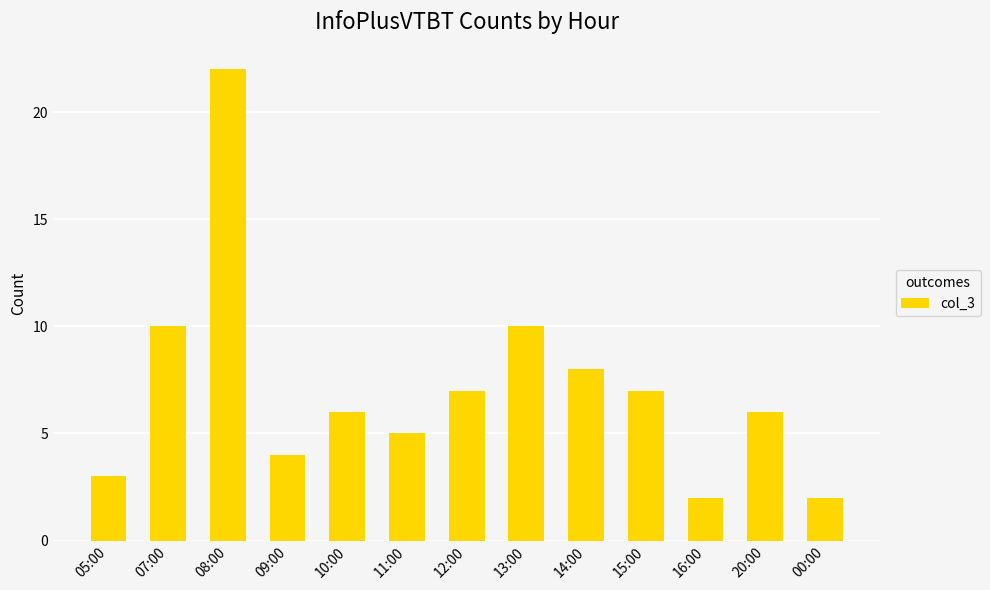

How many bars are there in total?

13